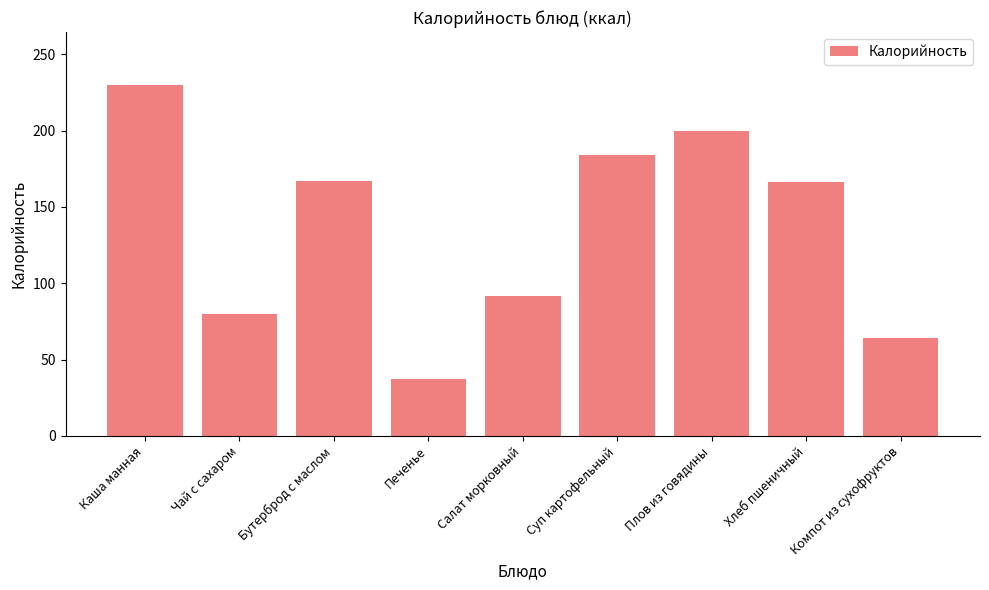

Which category has the lowest value across all series?

Печенье